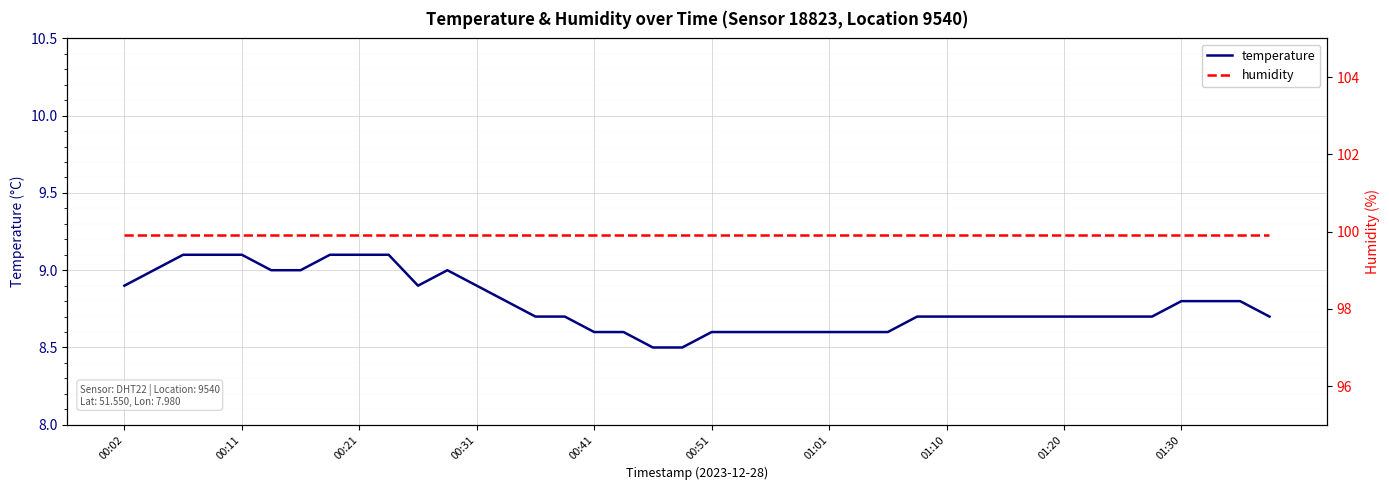

At which label is humidity closest to 99?

00:02